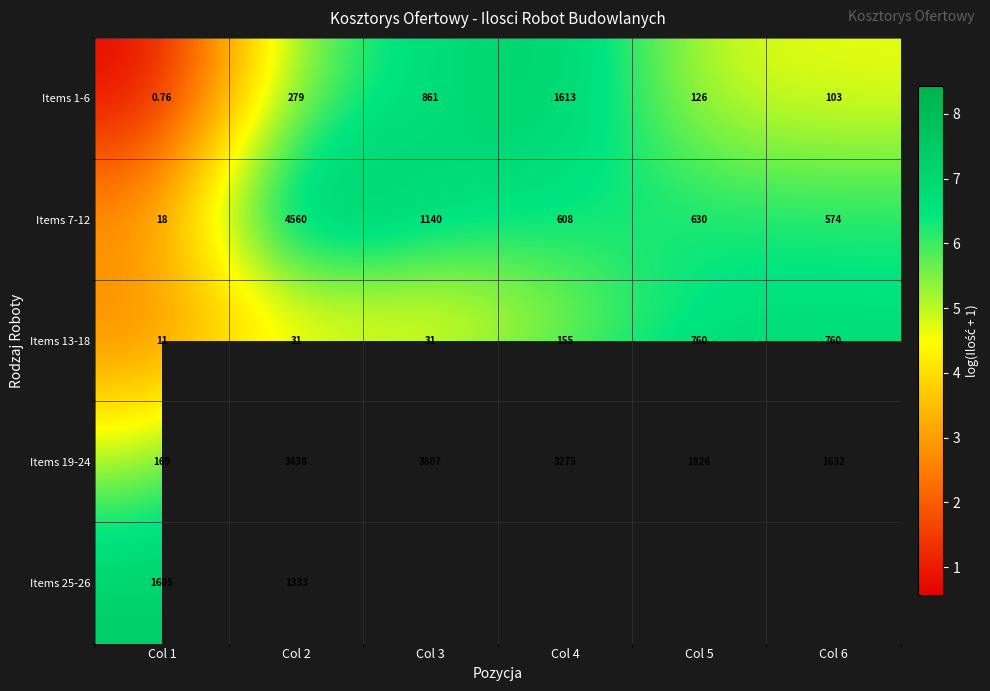

Is the value of Items 19-24 at Col 6 greater than the value of Items 25-26 at Col 1?

Yes